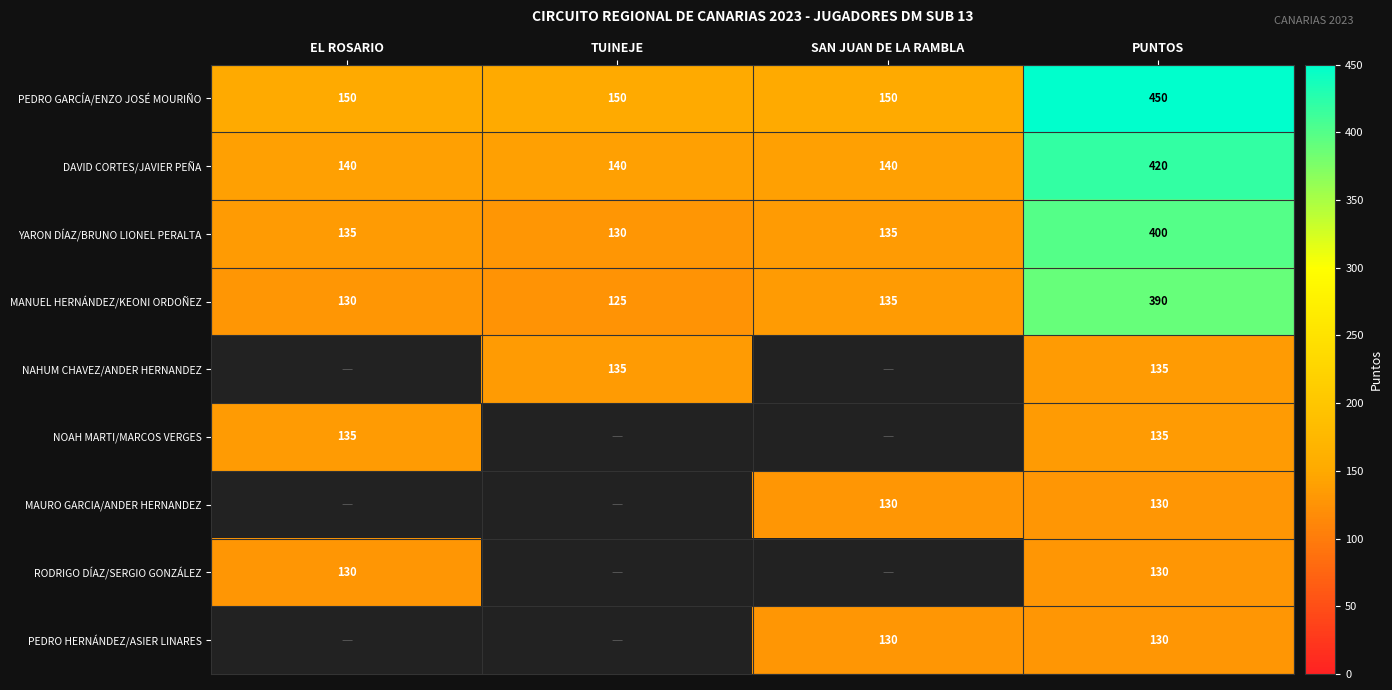

At how many categories does at least one series exceed 343?

1